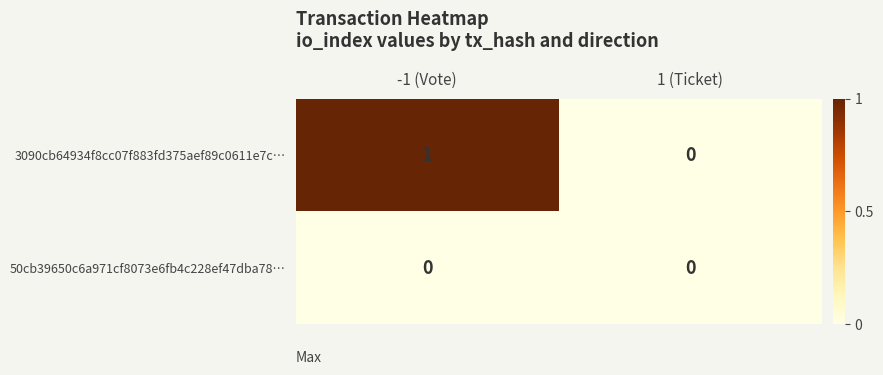

At which label does 3090cb64934f8cc07f883fd375aef89c0611e7c… reach its peak?

-1 (Vote)